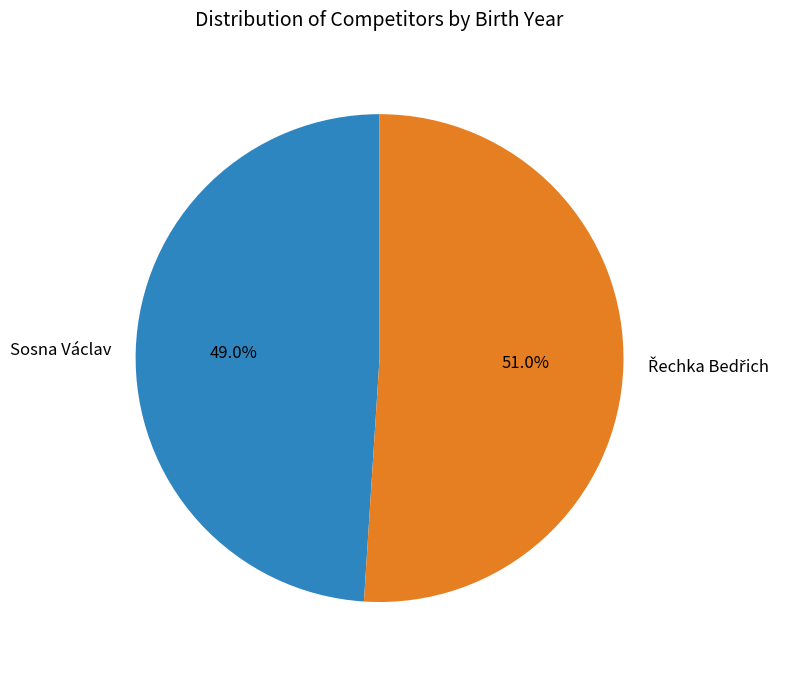

Is it true that Sosna Václav is 64% of the pie?

False